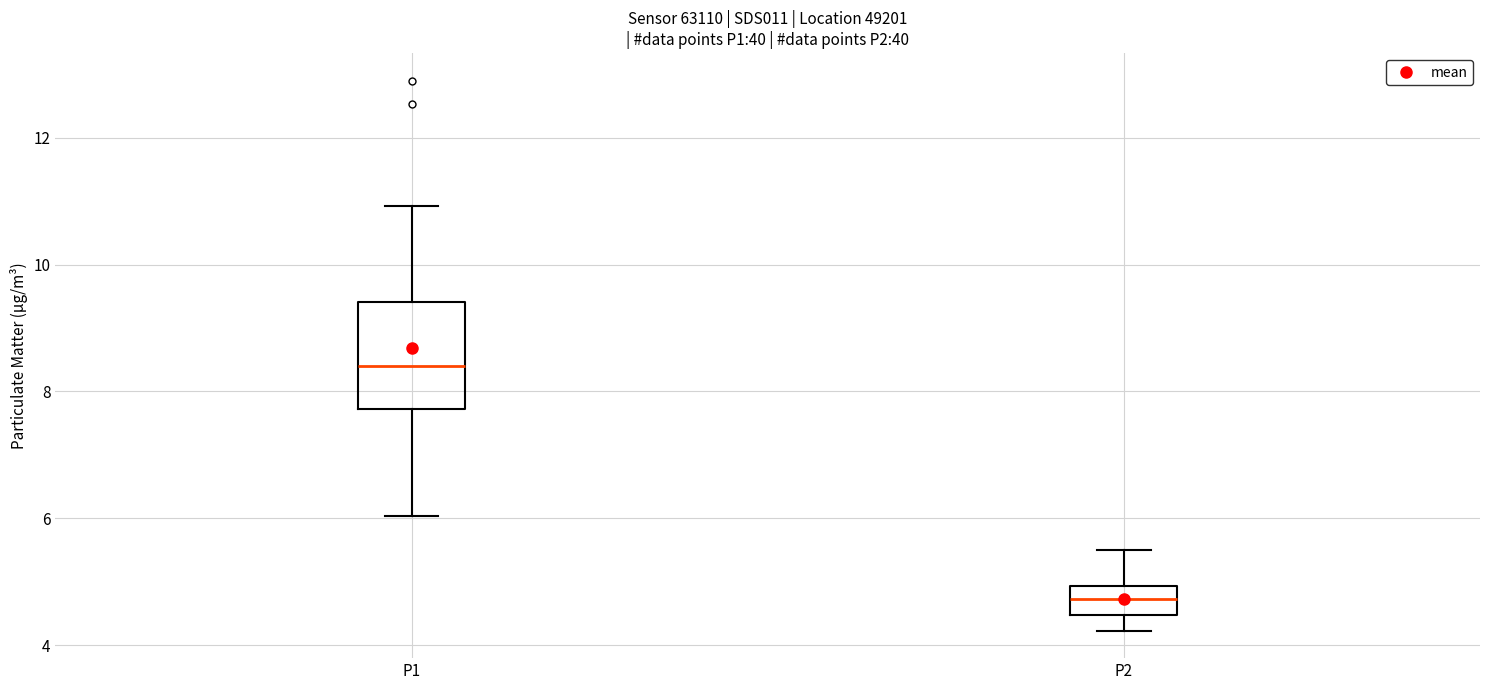

Which box has the lowest median line?

P2